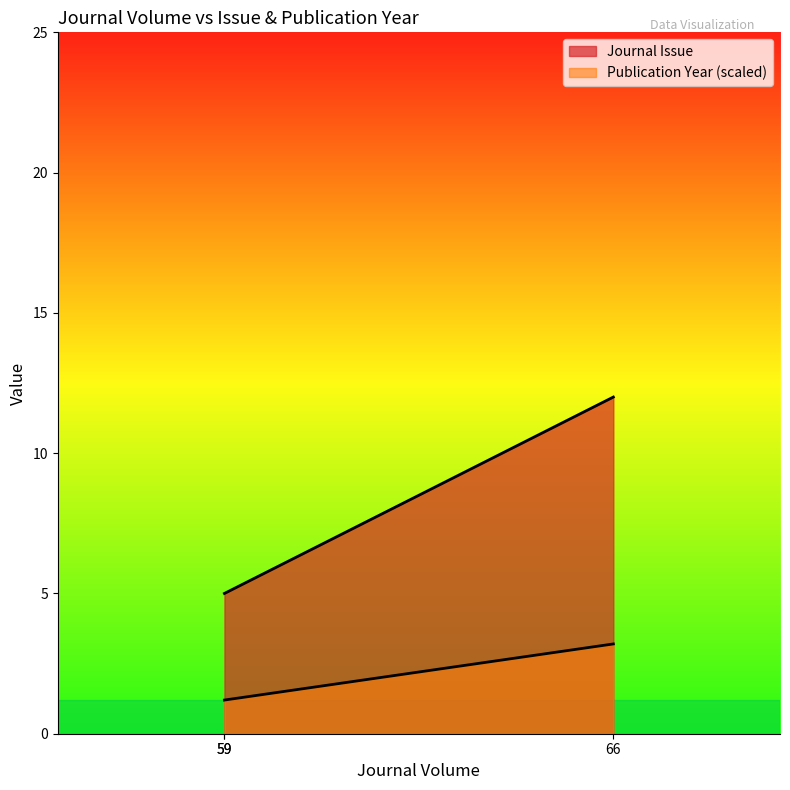

Which series has the largest range (max minus min)?

Journal Issue